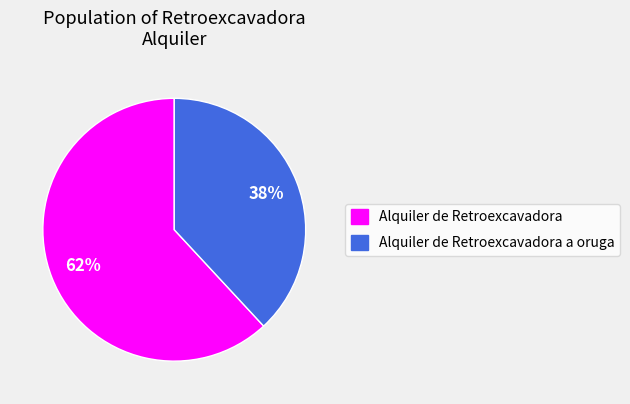

Do Alquiler de Retroexcavadora a oruga and Alquiler de Retroexcavadora together represent more than half of the pie?

Yes